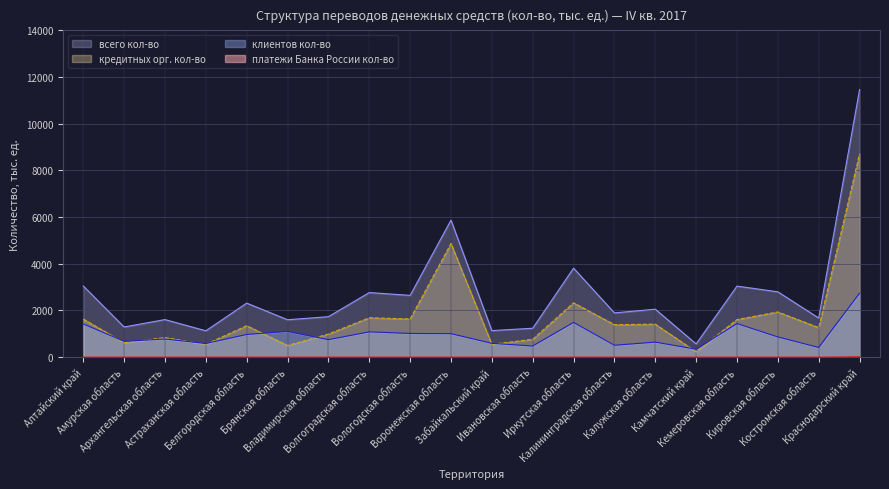

At Владимирская область, list the series in order from smallest to largest.

платежи Банка России кол-во, клиентов кол-во, кредитных орг. кол-во, всего кол-во